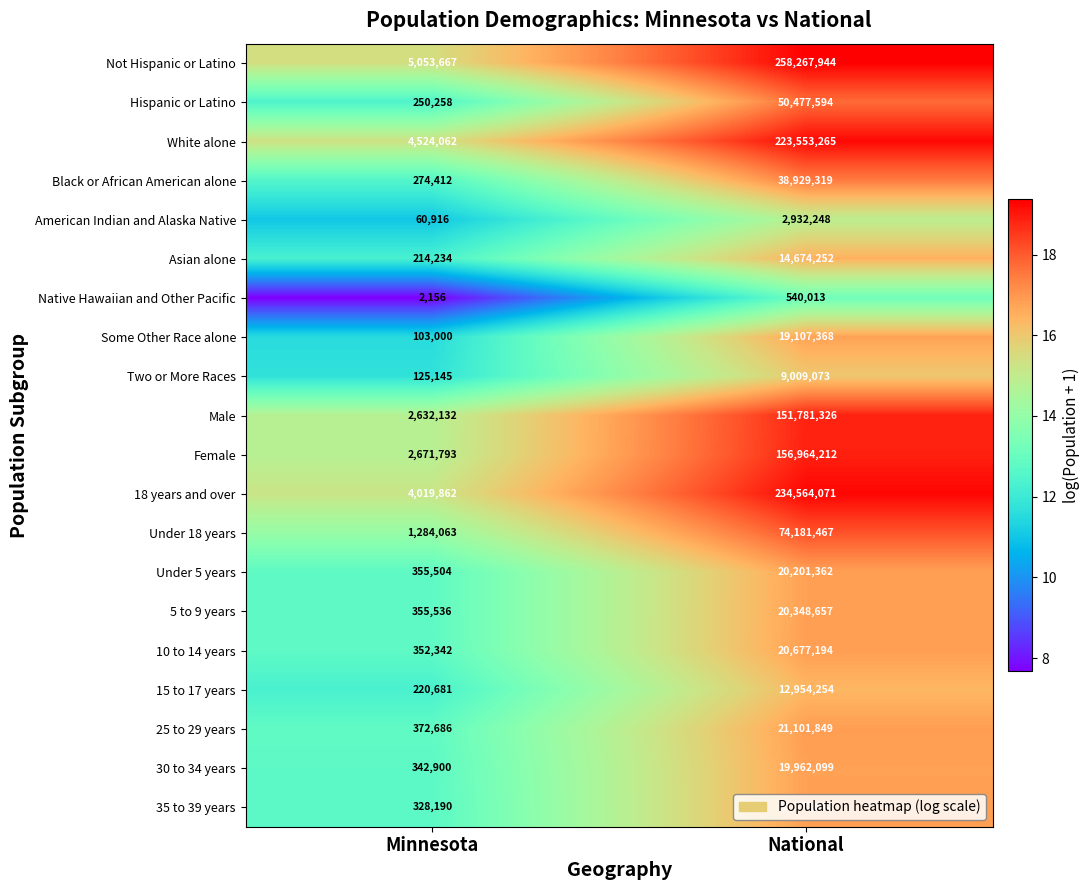

At which label is Under 18 years closest to 37732765?

Minnesota